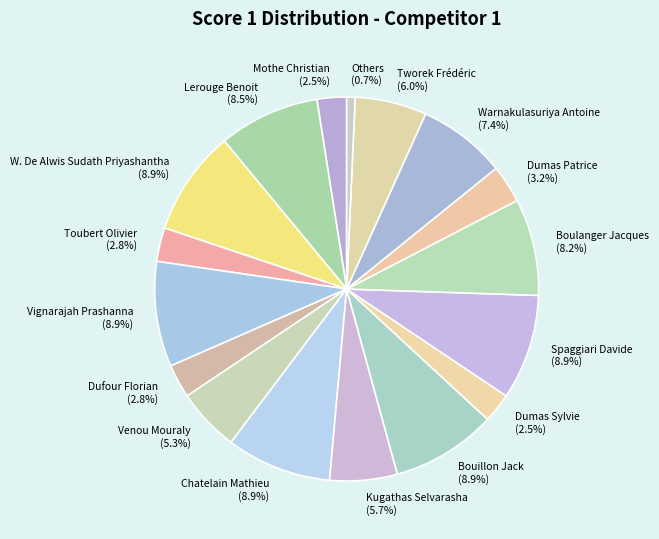

How much of the chart is everything except W. De Alwis Sudath Priyashantha?

91.1%